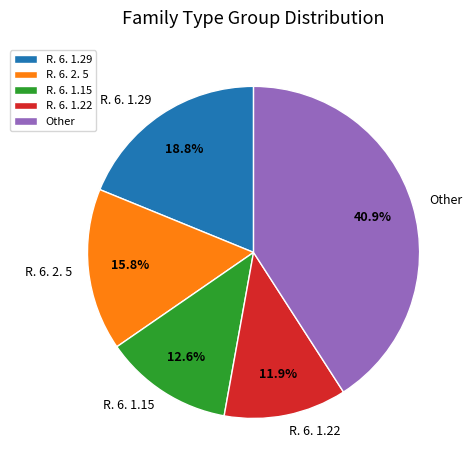

Which slice is the smallest?

R. 6. 1.22